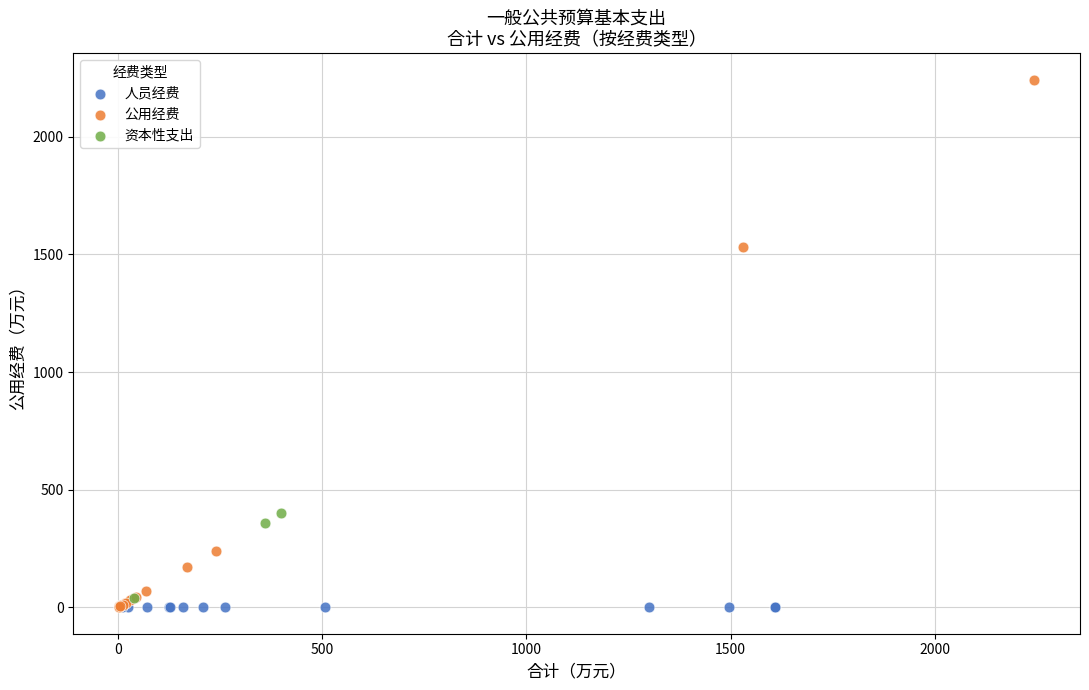

Which series reaches the maximum Y coordinate?

公用经费